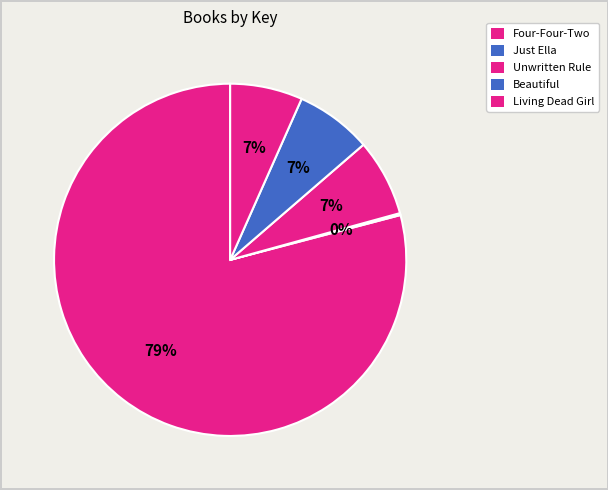

To the nearest percent, what is the difference between the largest and smallest slice percentages?

79%